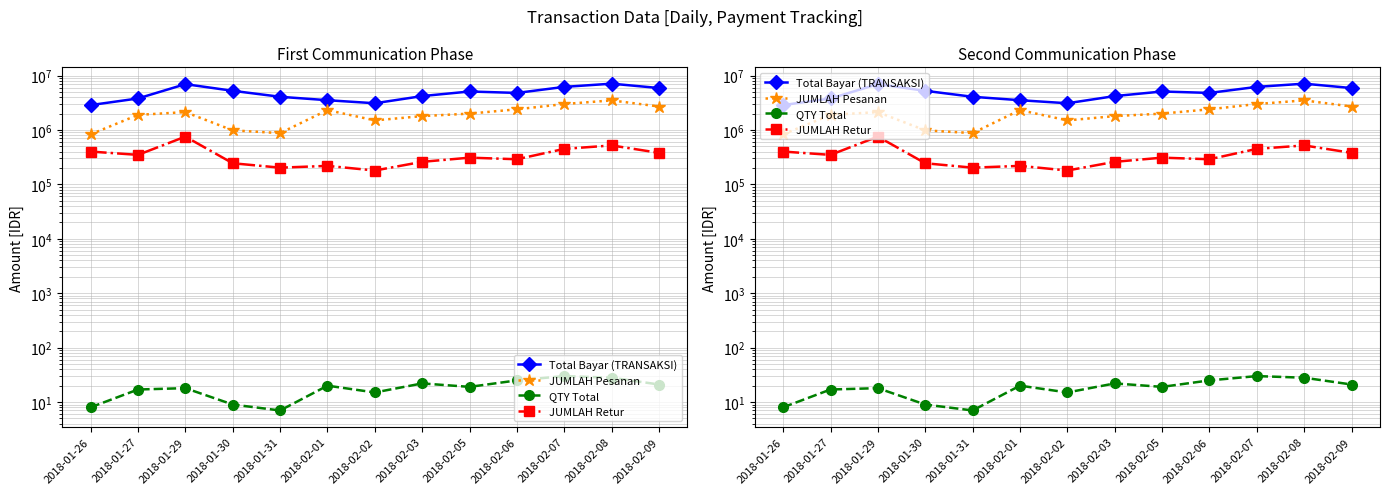

What are all the series names shown in the legend?

Total Bayar (TRANSAKSI), JUMLAH Pesanan, QTY Total, JUMLAH Retur